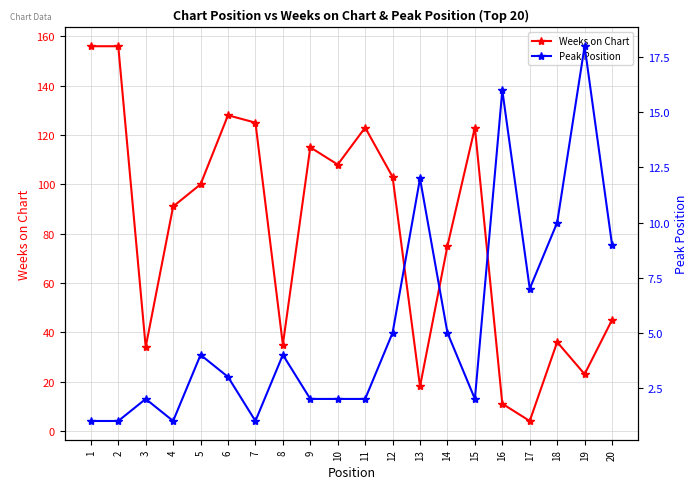

How many categories are shown in the chart?

20